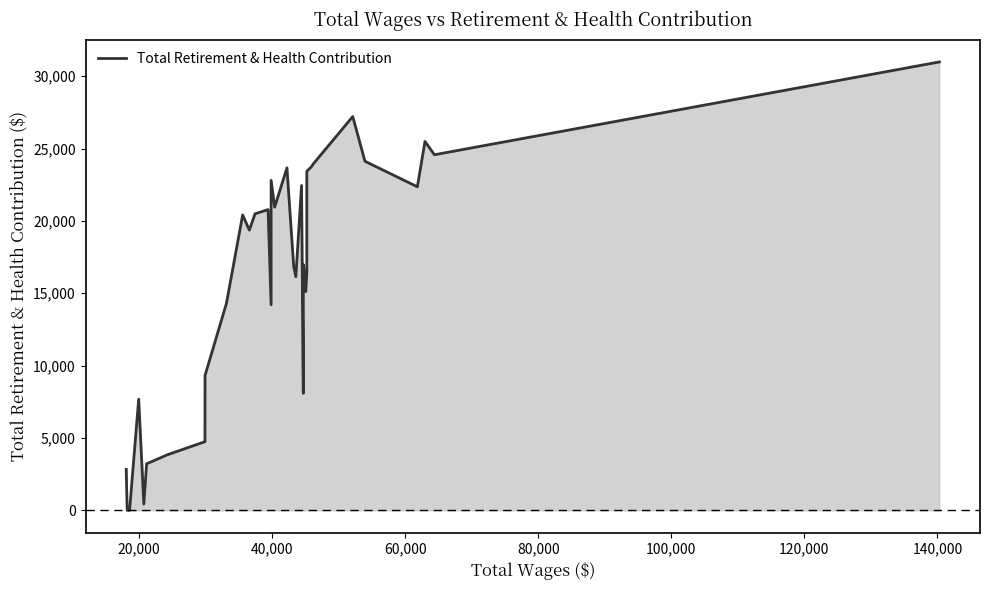

What is the difference between the maximum and minimum values?

30982